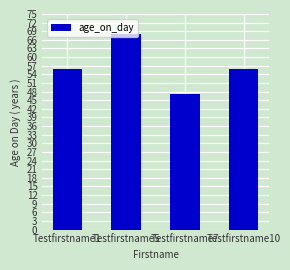

Which has a higher value, Testfirstname5 or Testfirstname10?

Testfirstname5